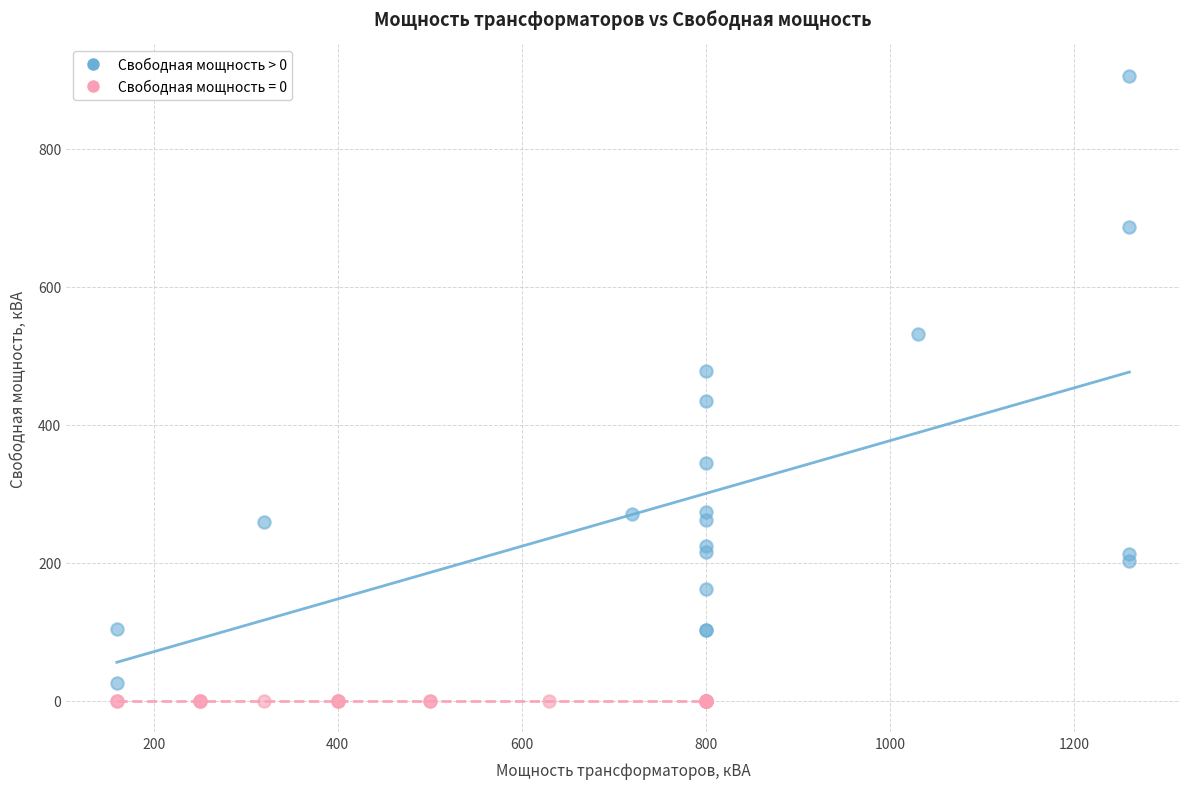

Which series contains the highest Y value?

Свободная мощность > 0